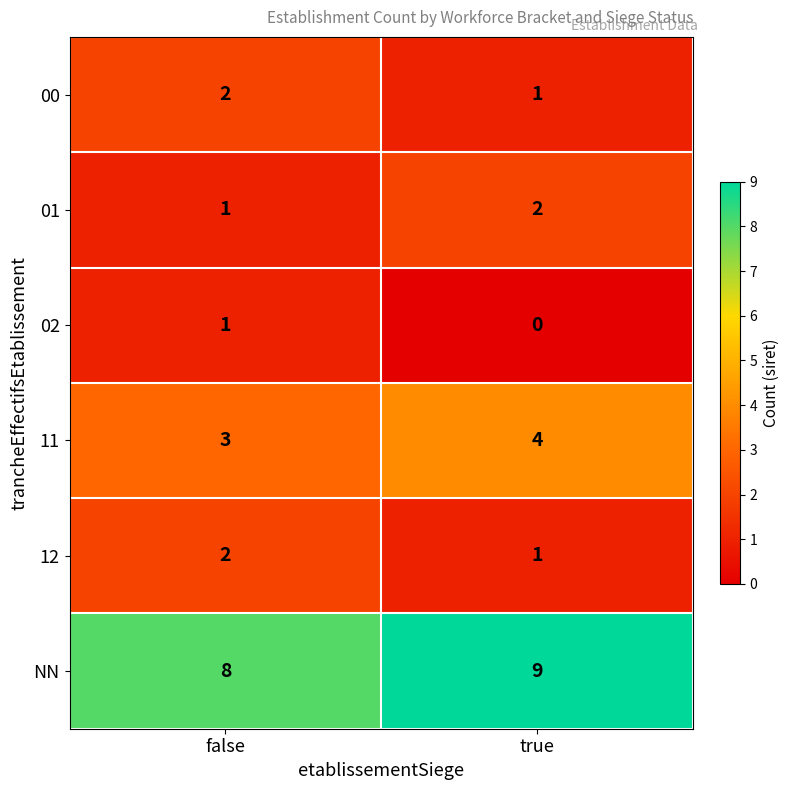

What is the difference between the highest and lowest values at true?

9